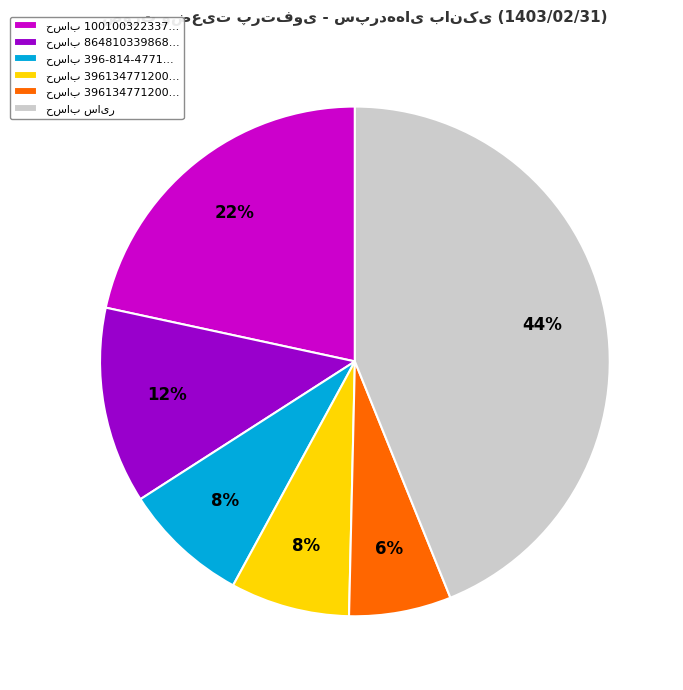

Does any single category account for the majority?

No